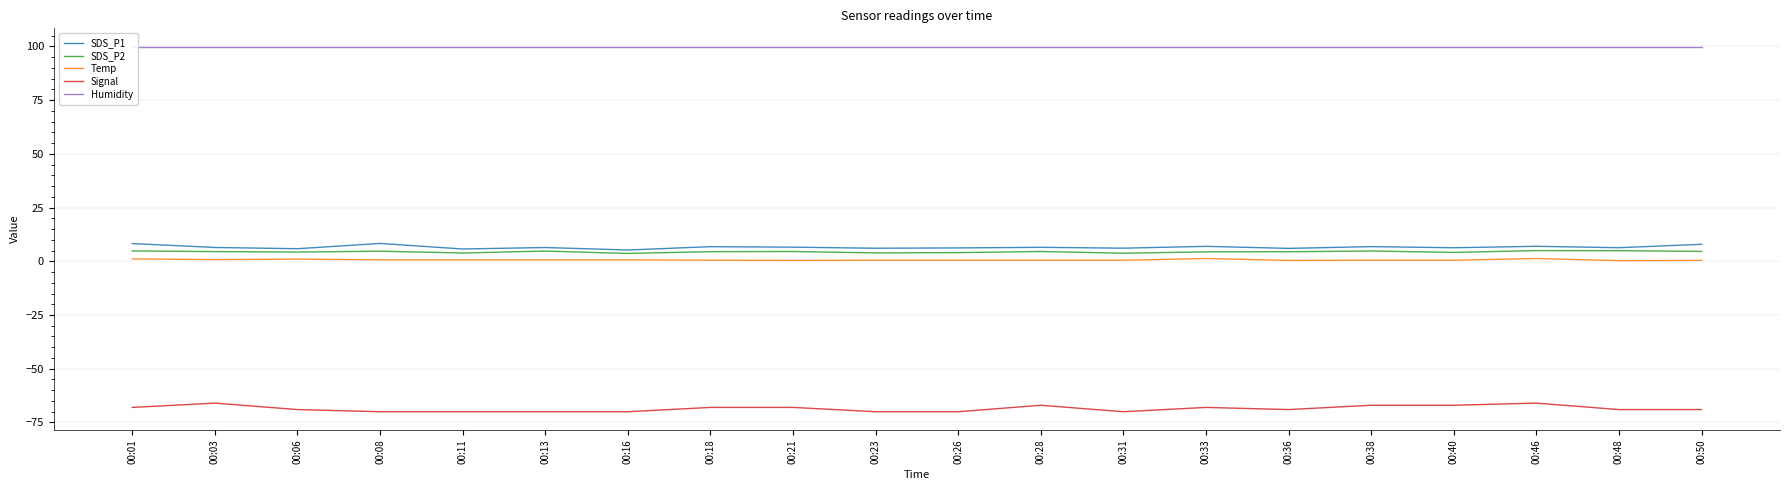

Reading left to right, extract all data points from this chart.

SDS_P1: 8.2	6.4	5.8	8.3	5.7	6.4	5.2	6.8	6.6	6.1	6.2	6.5	6.1	7.0	6.0	6.8	6.3	7.0	6.3	7.9
SDS_P2: 4.8	4.5	4.3	4.7	3.9	4.8	3.6	4.5	4.5	3.9	4.0	4.5	3.8	4.4	4.4	4.8	4.1	5.0	4.9	4.6
Temp: 1.1	0.8	1.0	0.7	0.7	0.7	0.7	0.5	0.4	0.5	0.5	0.5	0.5	1.3	0.4	0.5	0.5	1.3	0.3	0.4
Signal: -68.0	-66.0	-69.0	-70.0	-70.0	-70.0	-70.0	-68.0	-68.0	-70.0	-70.0	-67.0	-70.0	-68.0	-69.0	-67.0	-67.0	-66.0	-69.0	-69.0
Humidity: 99.9	99.9	99.9	99.9	99.9	99.9	99.9	99.9	99.9	99.9	99.9	99.9	99.9	99.9	99.9	99.9	99.9	99.9	99.9	99.9